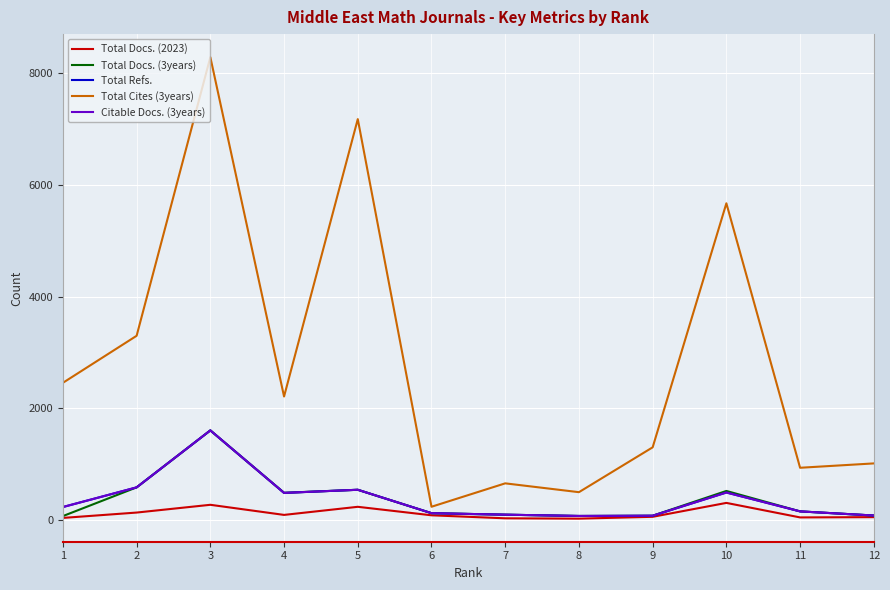

True or false: Citable Docs. (3years) and Total Refs. intersect in this chart.

False